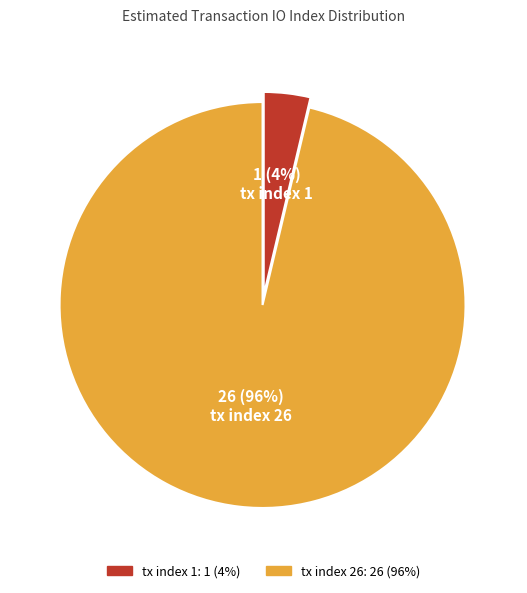

Is it true that tx index 26 is 89% of the pie?

False